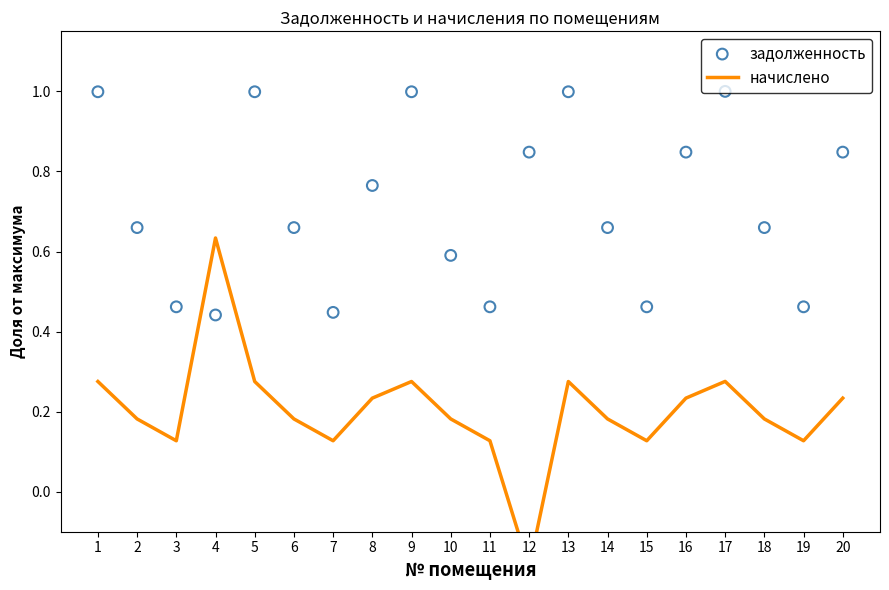

What is the total value across all series at 8?

1.0